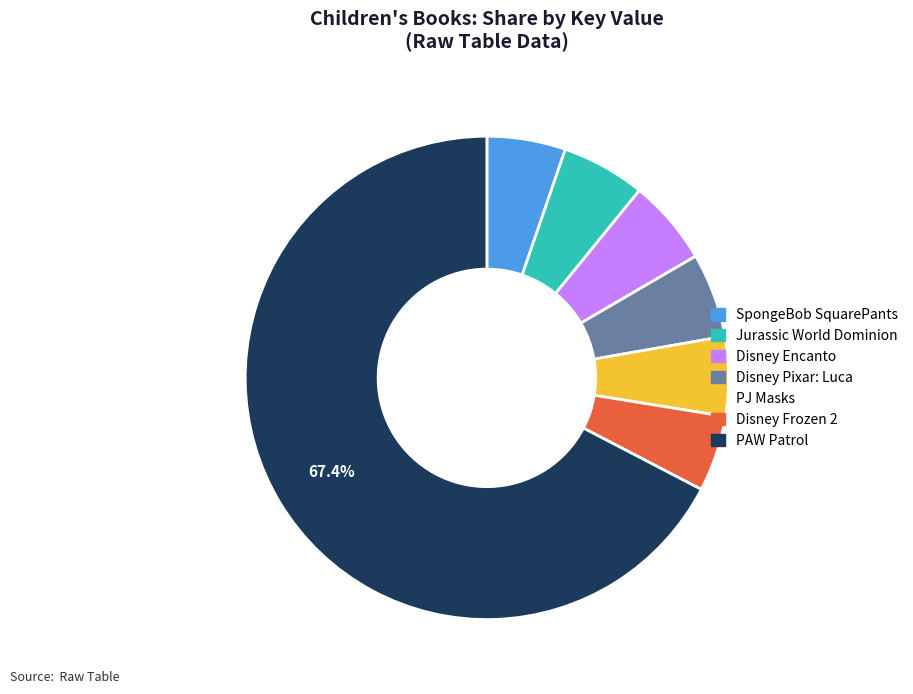

Which category accounts for the majority?

PAW Patrol